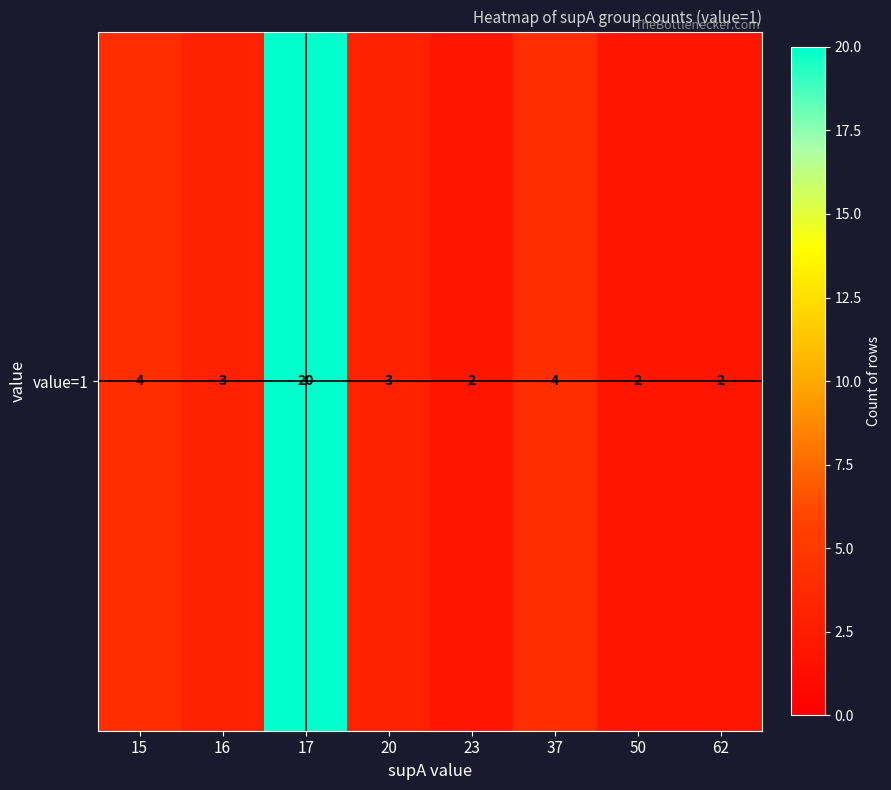

Where does the data first go above 3?

15